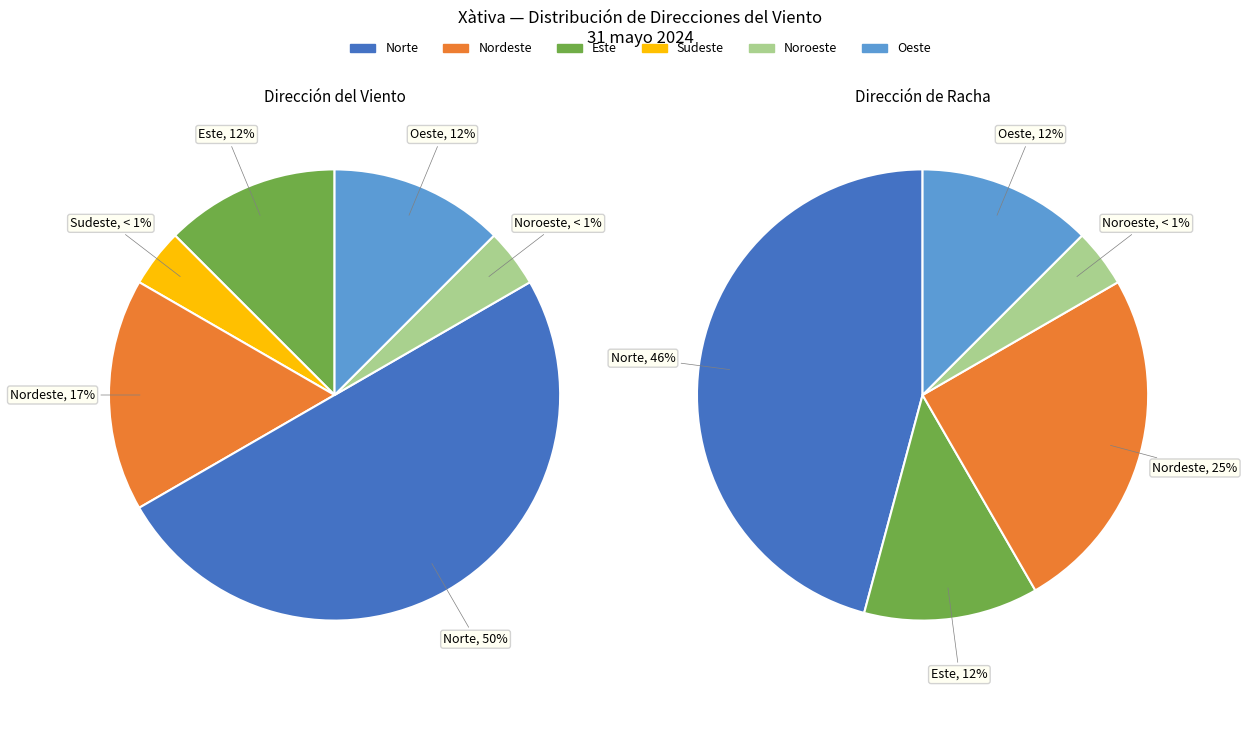

Count the number of slices in the pie.

6